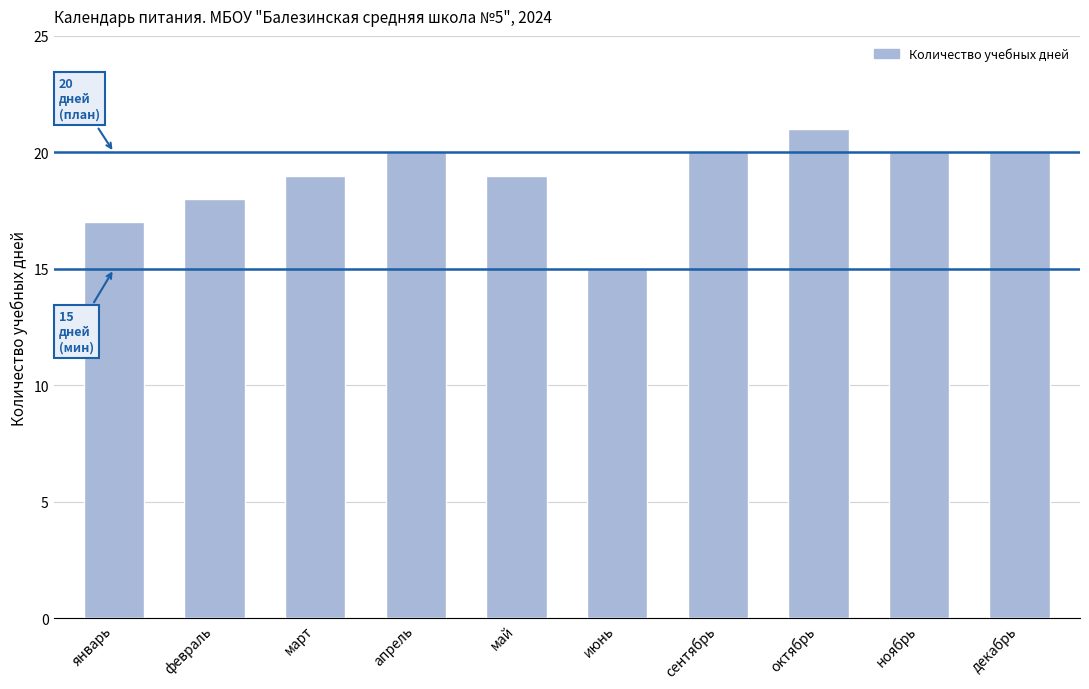

Which has a higher value, сентябрь or май?

сентябрь